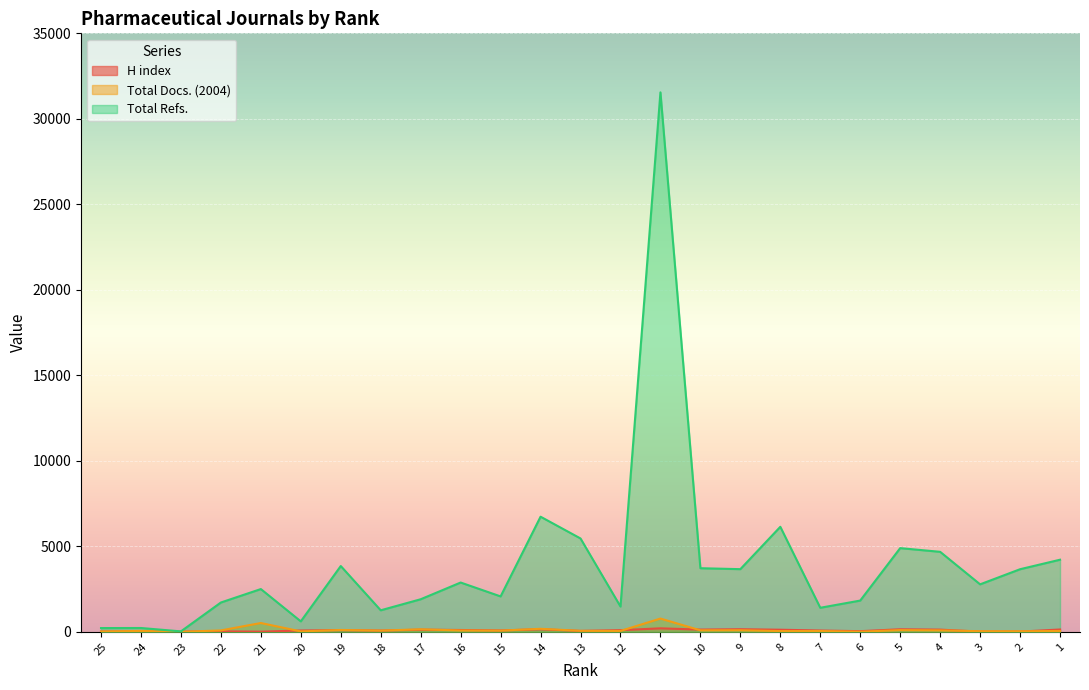

At which category is the sum across all series the highest?

11